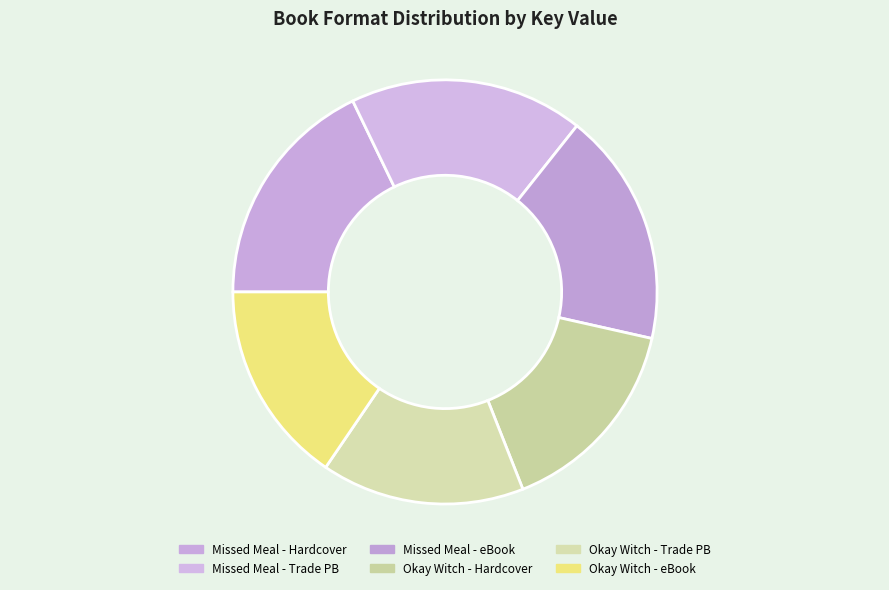

How many slices are in this pie chart?

6